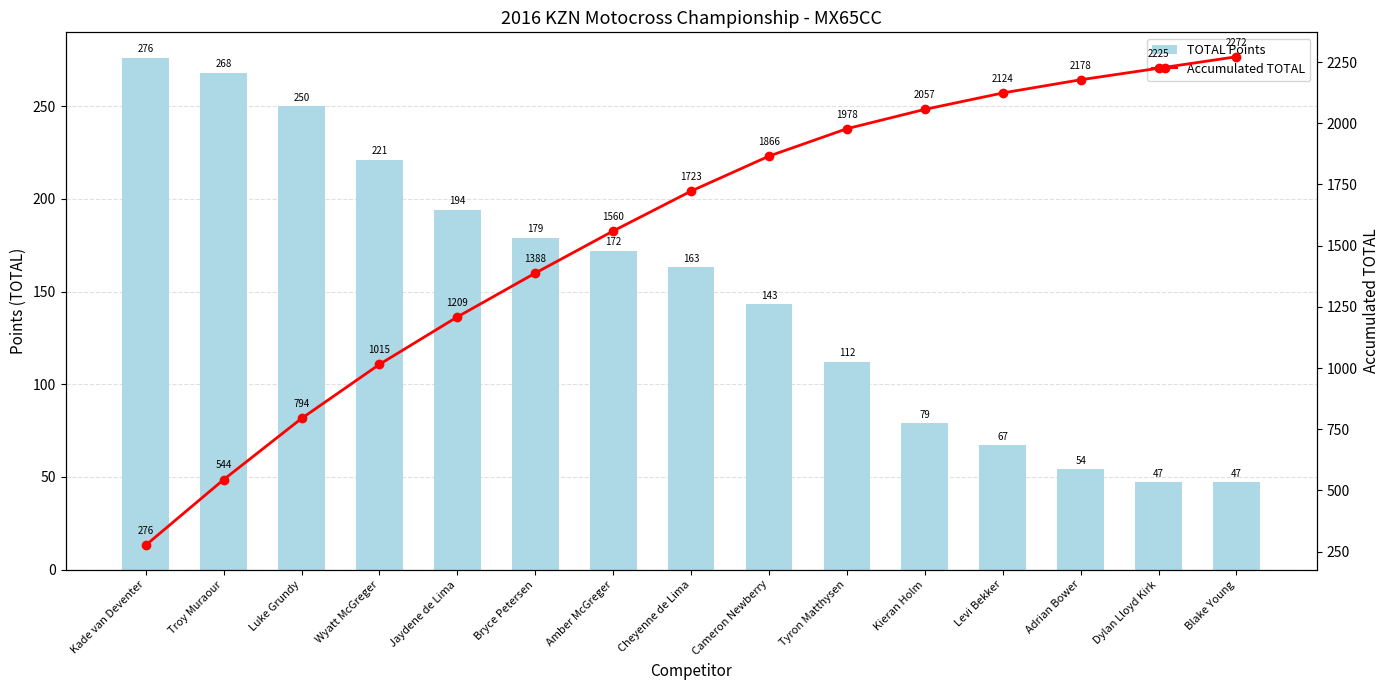

At how many categories does at least one series exceed 1718?

8